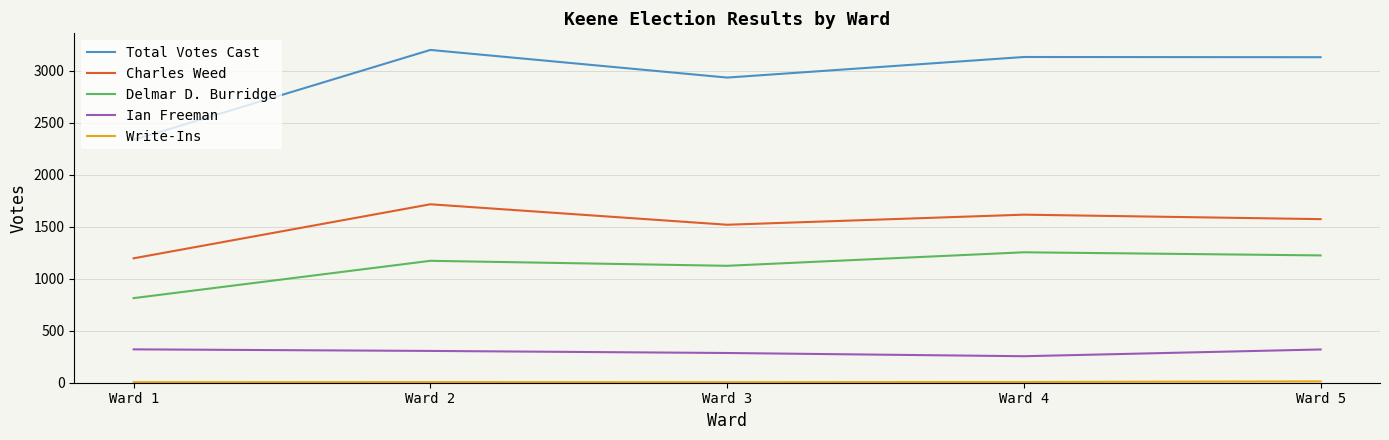

True or false: Charles Weed and Ian Freeman cross at least once.

False